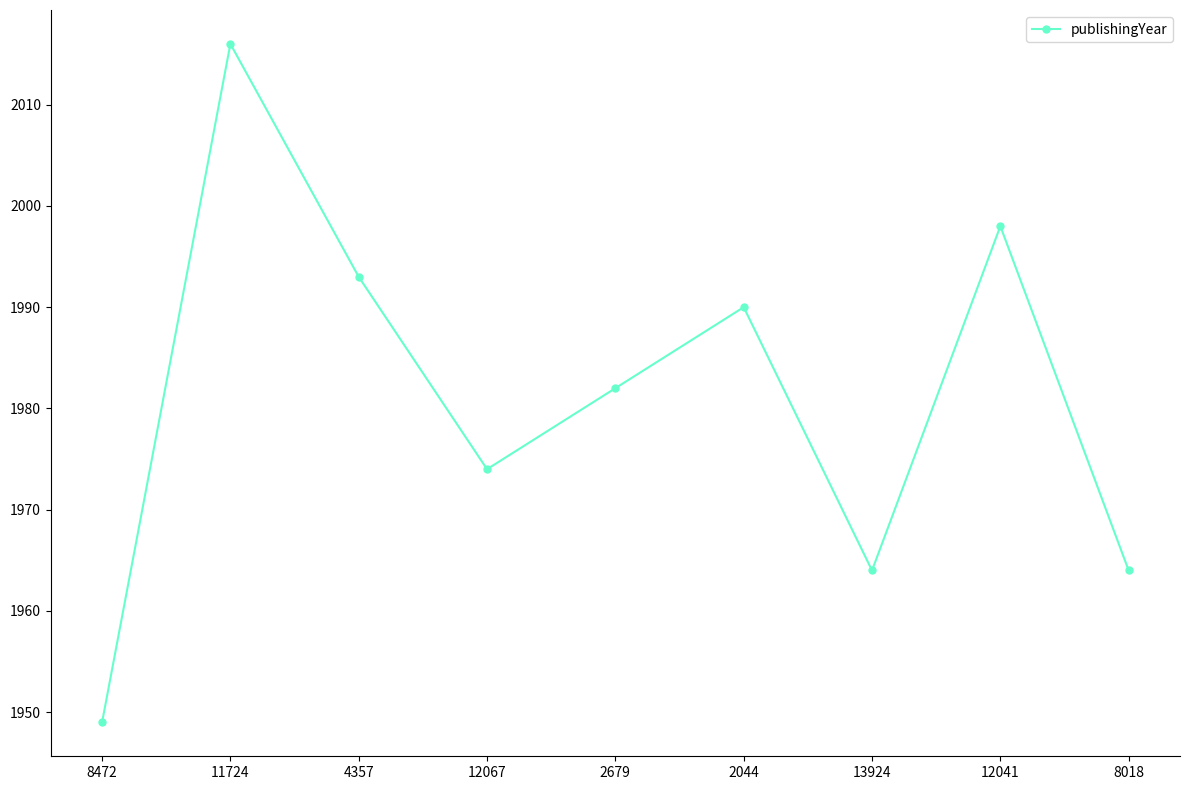

Does the chart display data point markers on the line(s)?

Yes